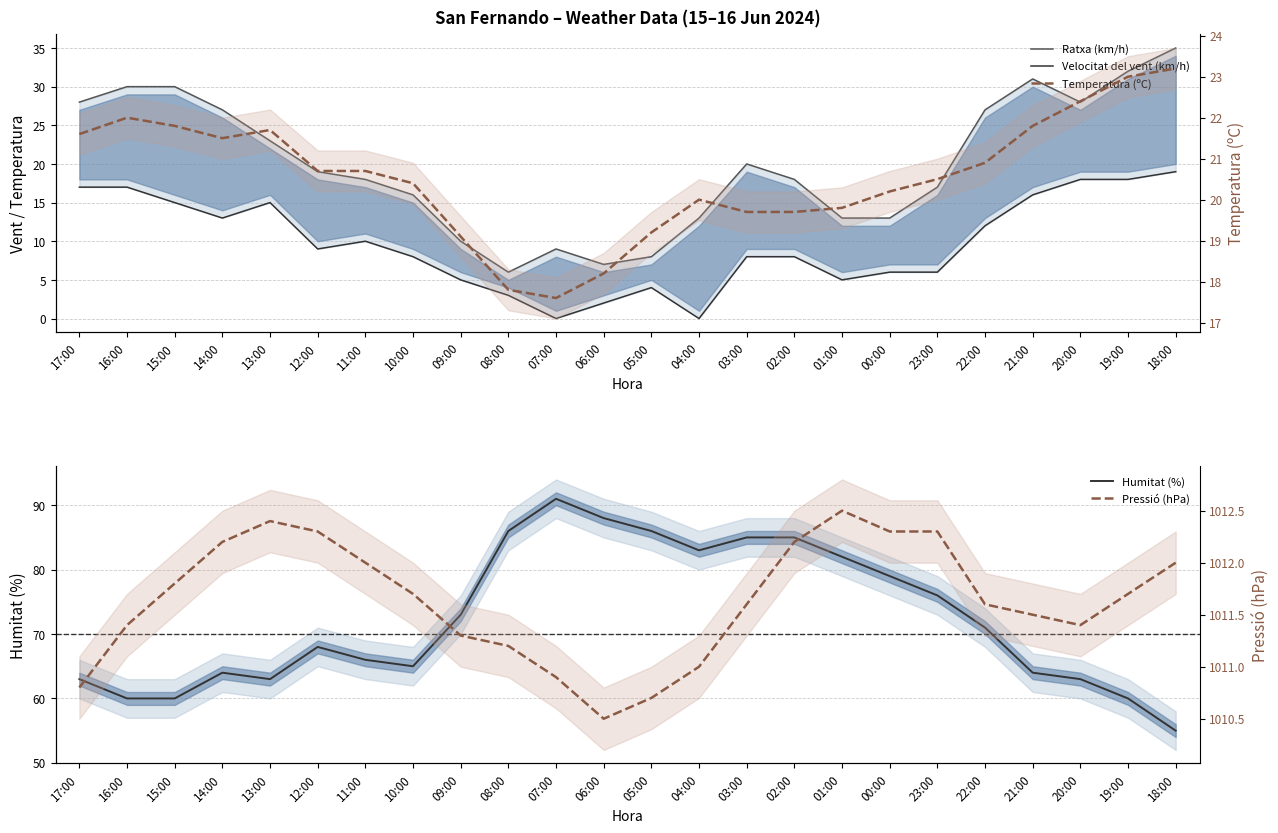

In Humitat (%), how many points are lower than both neighbors (excluding endpoints)?

3